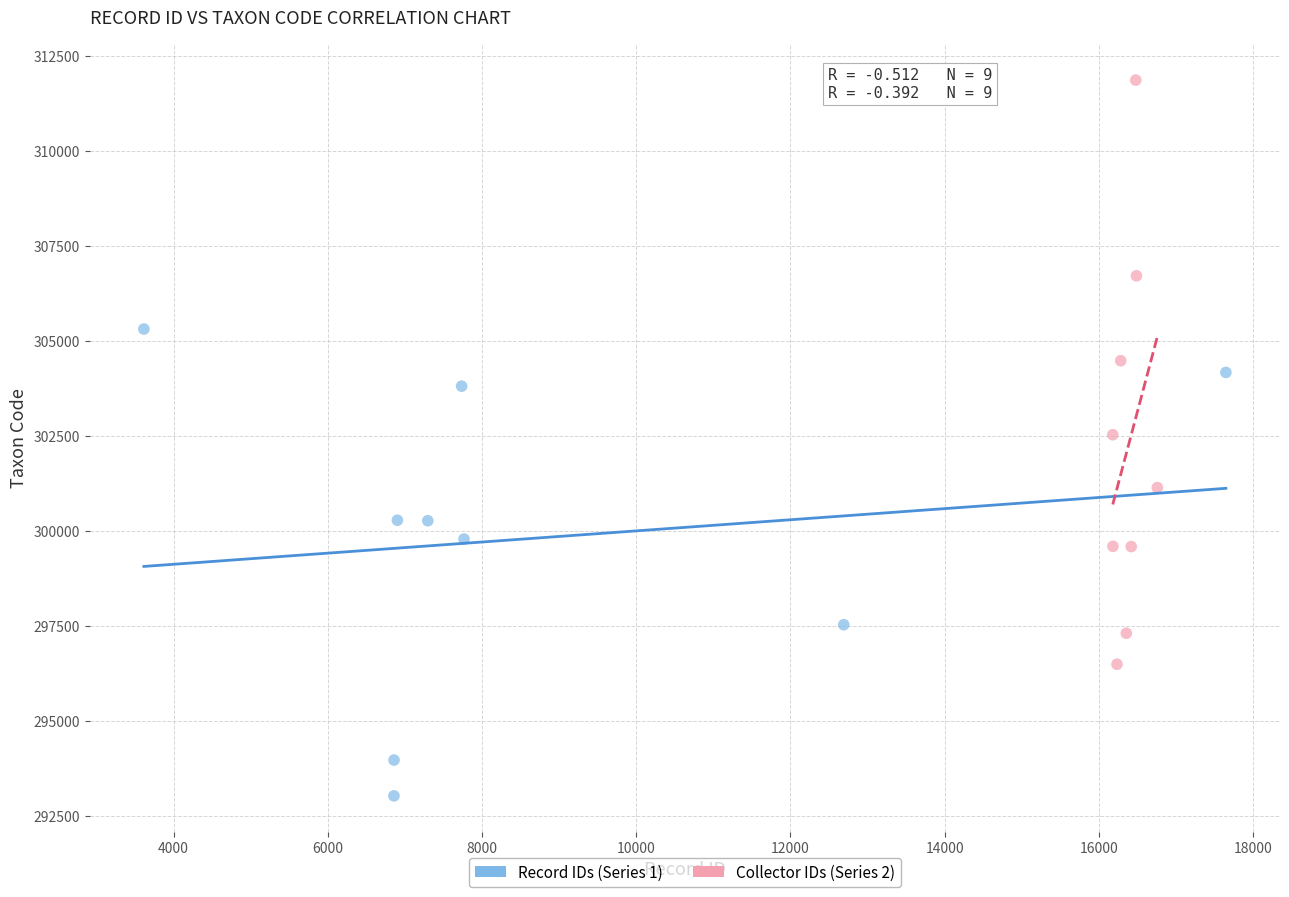

Which series reaches the maximum Y coordinate?

Collector IDs (Series 2)